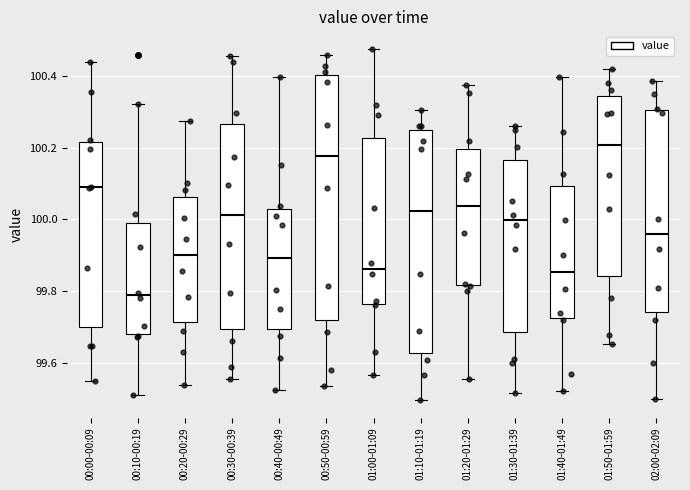

Reading left to right, read every box against the y-axis: the position of its median line, the range the box covers, and the ends of its whiskers. The values are not printed on the chart, so give them approximately, as read against the axis.

00:00-00:09: median 100.08, box 99.70 to 100.22, whiskers 99.54 to 100.44
00:10-00:19: median 99.78, box 99.68 to 100.00, whiskers 99.52 to 100.32
00:20-00:29: median 99.90, box 99.72 to 100.06, whiskers 99.54 to 100.28
00:30-00:39: median 100.02, box 99.70 to 100.26, whiskers 99.56 to 100.46
00:40-00:49: median 99.90, box 99.70 to 100.04, whiskers 99.52 to 100.40
00:50-00:59: median 100.18, box 99.72 to 100.40, whiskers 99.54 to 100.46
01:00-01:09: median 99.86, box 99.76 to 100.22, whiskers 99.56 to 100.48
01:10-01:19: median 100.02, box 99.62 to 100.26, whiskers 99.50 to 100.30
01:20-01:29: median 100.04, box 99.82 to 100.20, whiskers 99.56 to 100.38
01:30-01:39: median 100.00, box 99.68 to 100.16, whiskers 99.52 to 100.26
01:40-01:49: median 99.86, box 99.72 to 100.10, whiskers 99.52 to 100.40
01:50-01:59: median 100.20, box 99.84 to 100.34, whiskers 99.66 to 100.42
02:00-02:09: median 99.96, box 99.74 to 100.30, whiskers 99.50 to 100.38